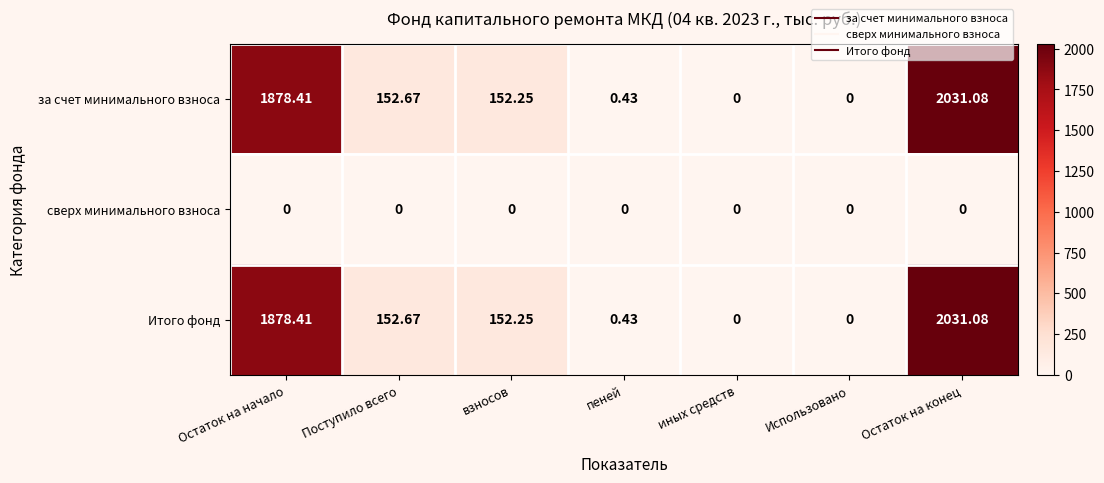

How many series are shown in this chart?

3